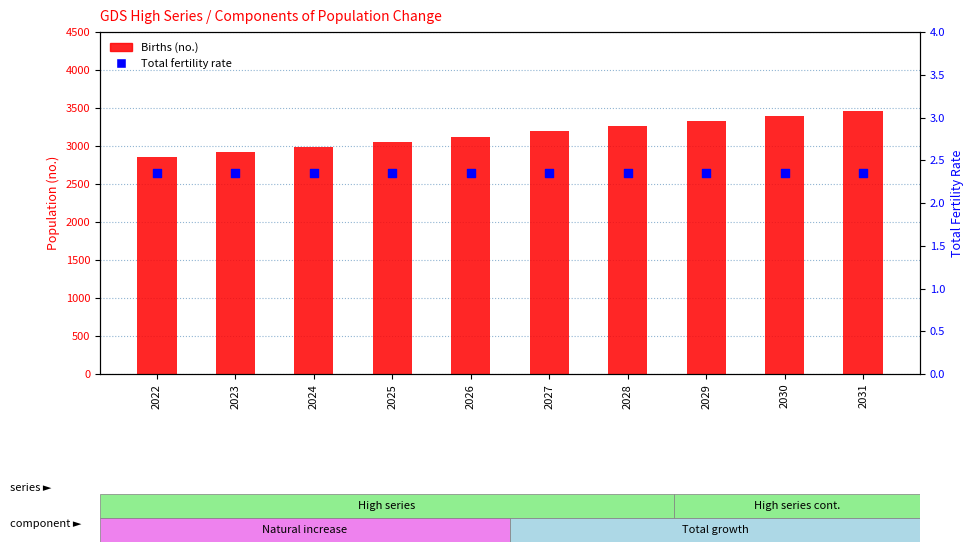

Which series has the widest spread of Y values?

Births